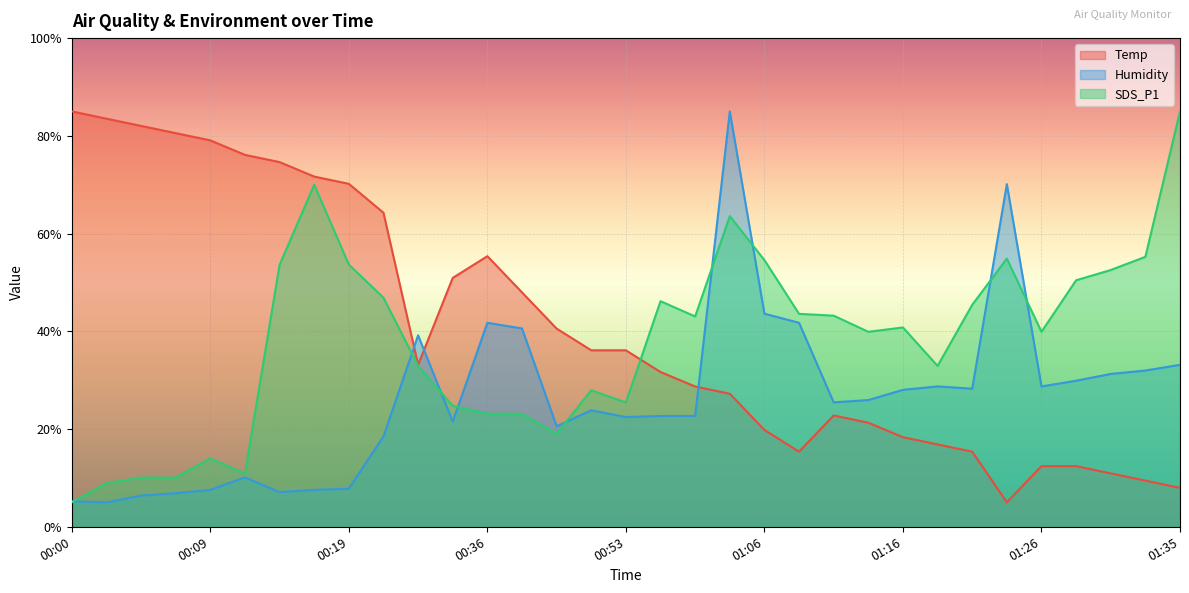

What is the label of the 13th point from the right?

01:06